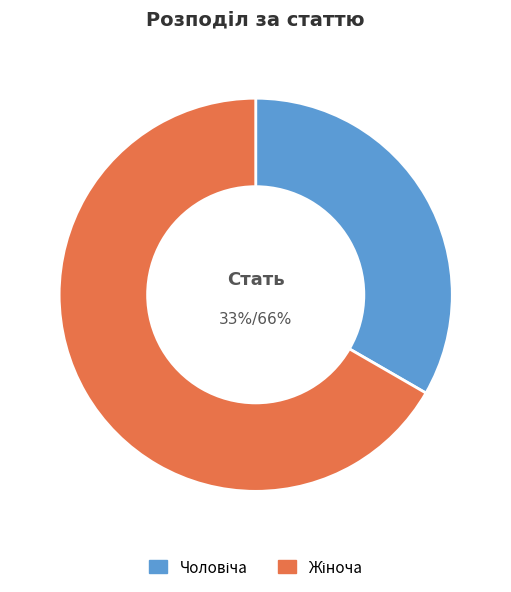

Combined, what portion of the pie is Жіноча and Чоловіча?

100.0%